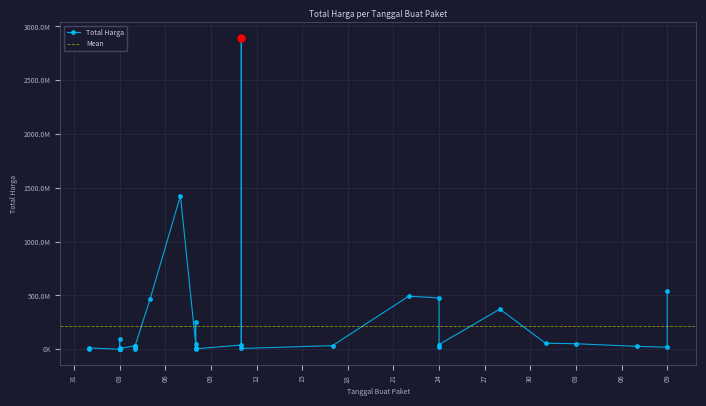

Which has a higher value, 2021-11-03 or 2021-11-17?

2021-11-17